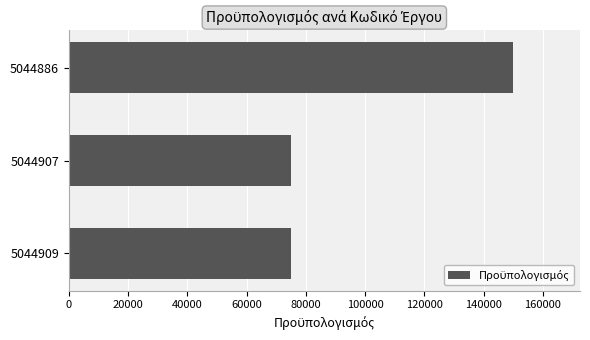

Is it true that the value at 5044907 is 75000?

True